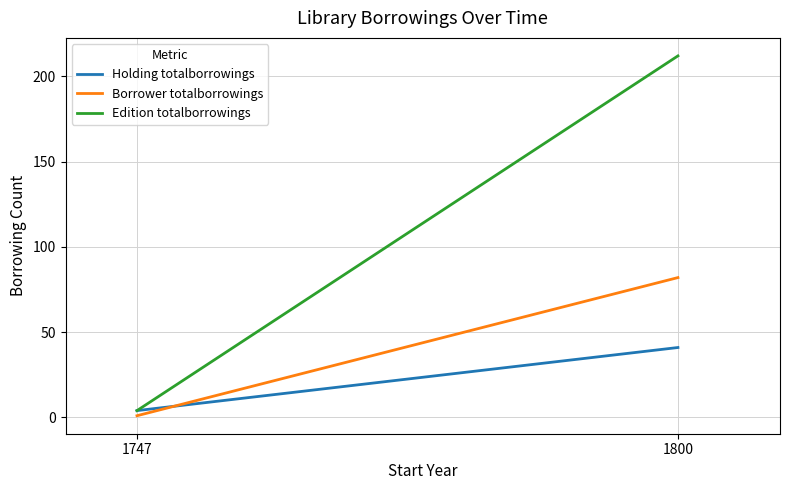

How many data points in Borrower totalborrowings are less than 82?

1